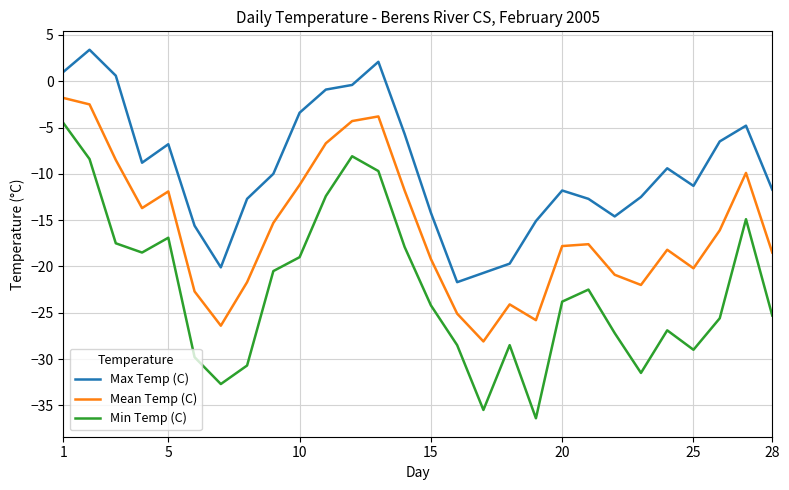

Which series has the widest spread of values?

Min Temp (C)